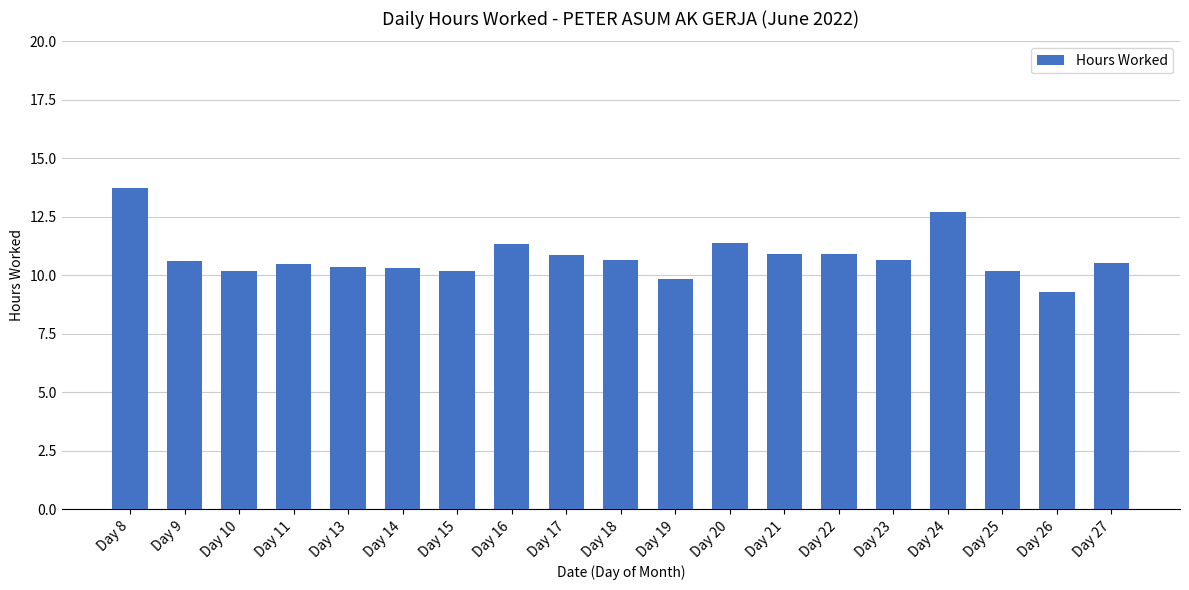

Count the number of values greater than 10.

17